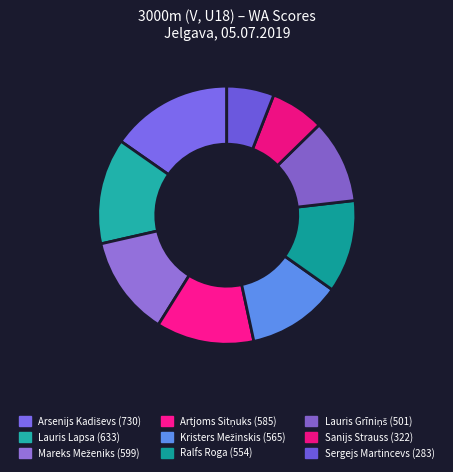

How many slices are in this pie chart?

9